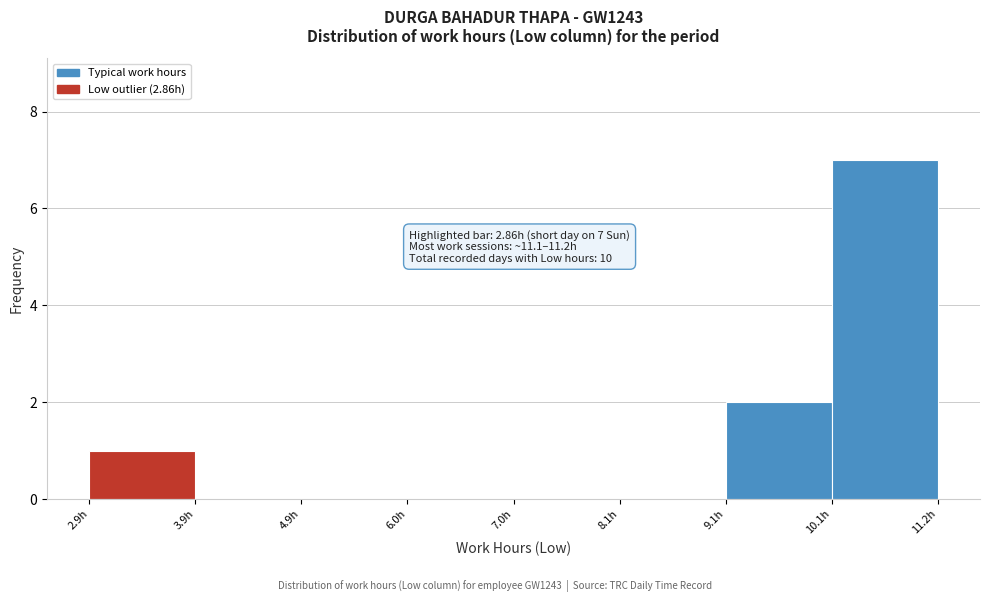

Which range on the x-axis has the tallest bar?

10.2 to 11.2